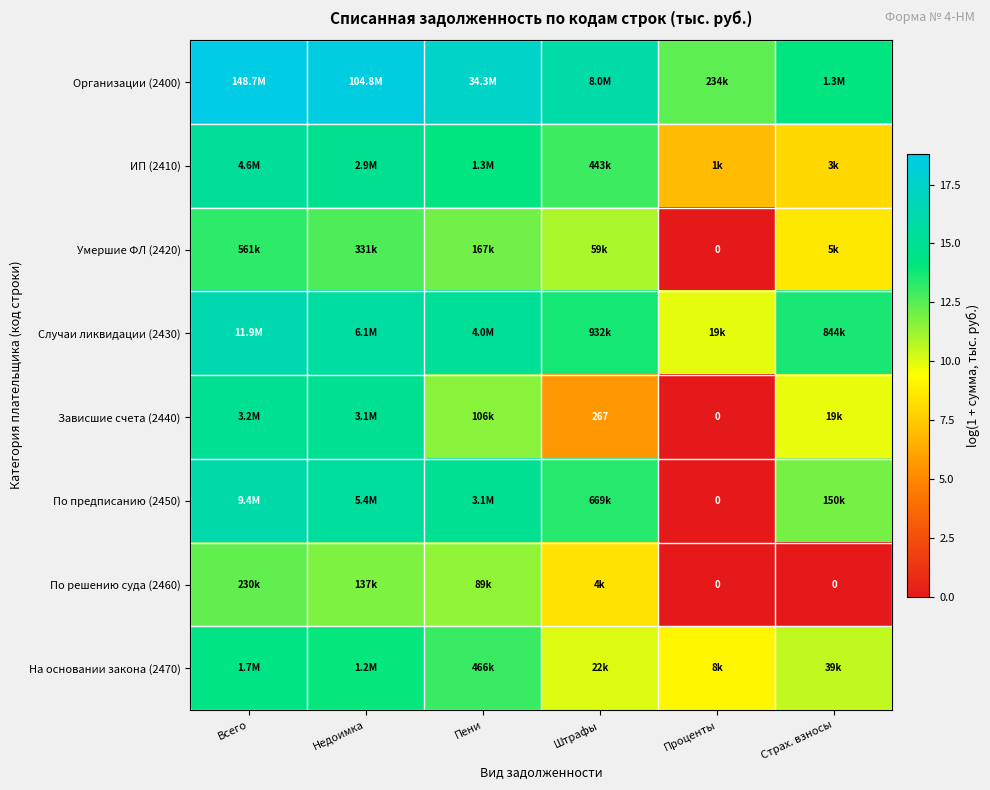

Is it true that Зависшие счета (2440) equals 0.0 at Проценты?

True